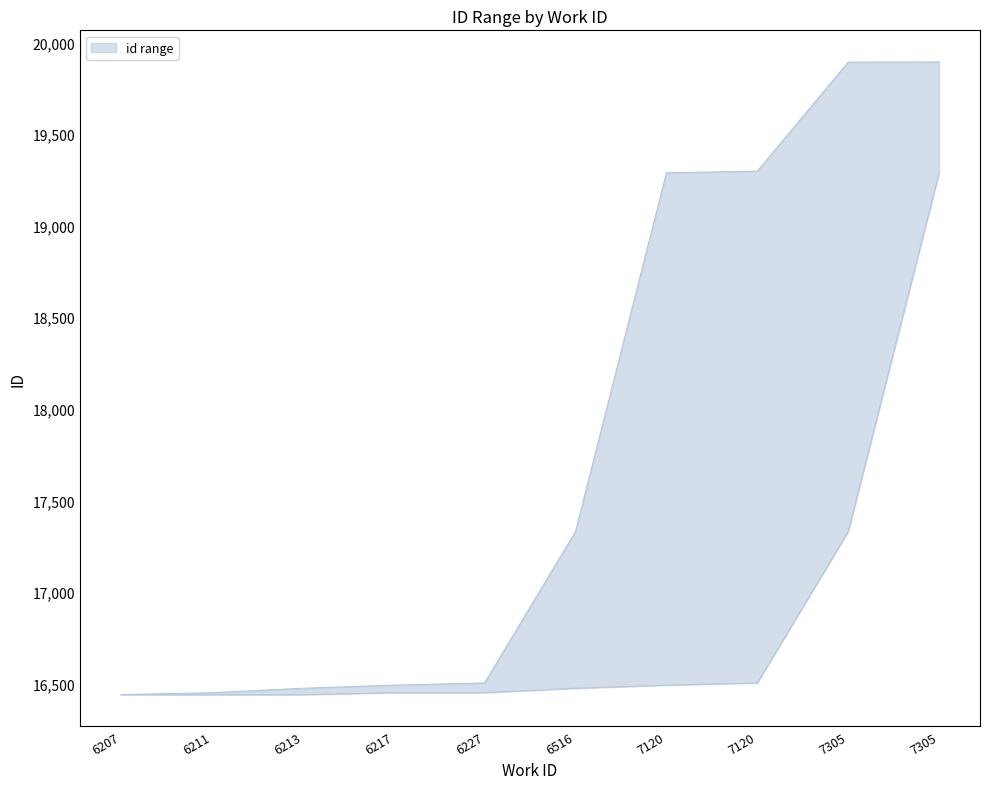

What is the sum of the lower values at 7120 and 6217?

32955